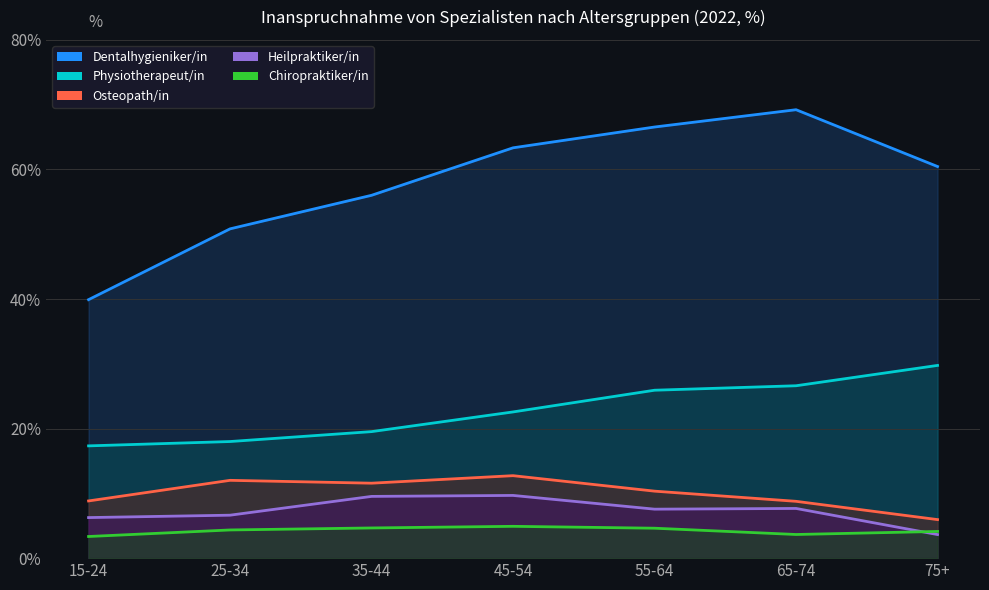

Count the number of data series in this chart.

5